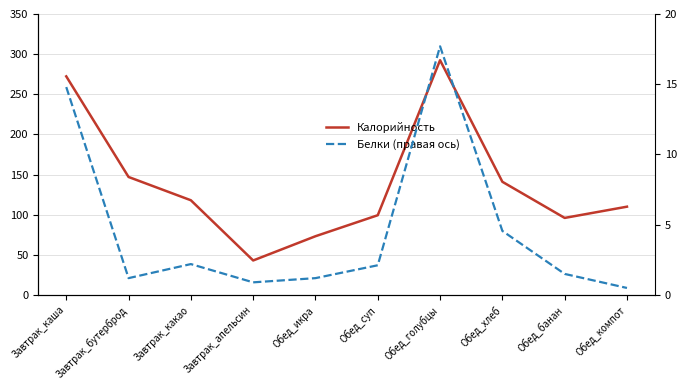

What is the label of the 8th point from the right?

Завтрак_какао